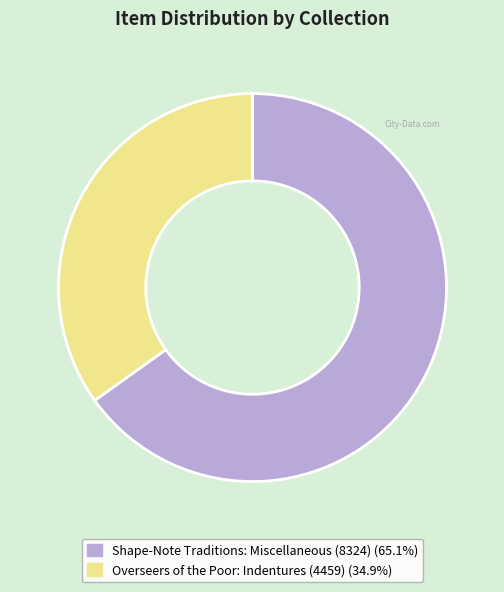

Is there a majority slice in this chart?

Yes